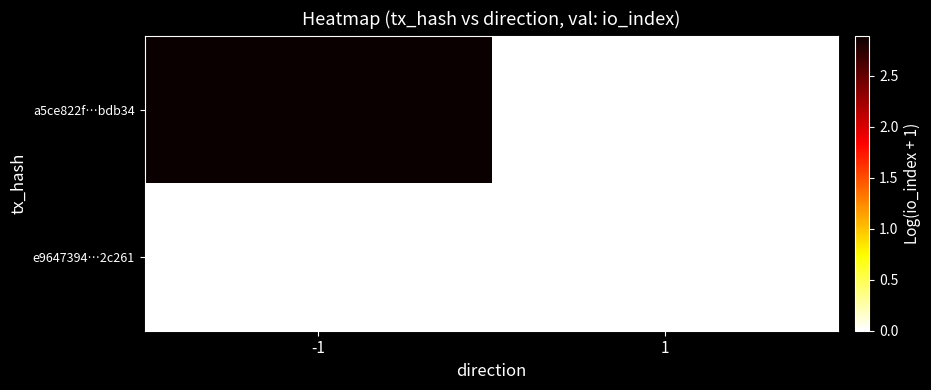

Reading left to right, extract all data points from this chart.

a5ce822f…bdb34: -1=2.9	1=0.0
e9647394…2c261: -1=0.0	1=0.0